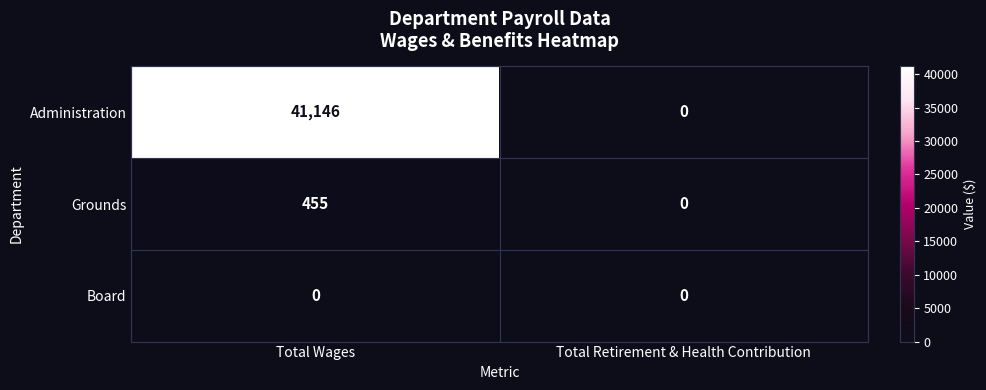

Reading right to left, what are all the values shown in this chart?

Administration: 0	41146
Grounds: 0	455
Board: 0	0